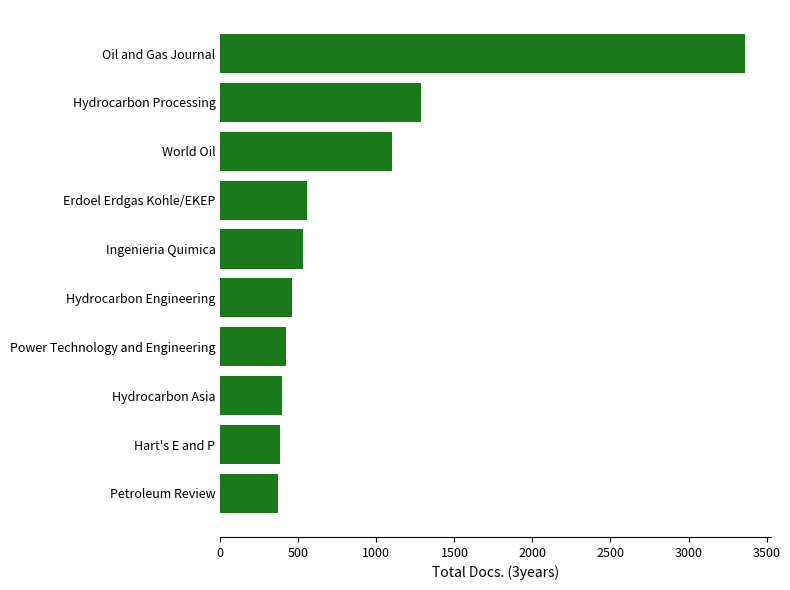

What is the average value?

886